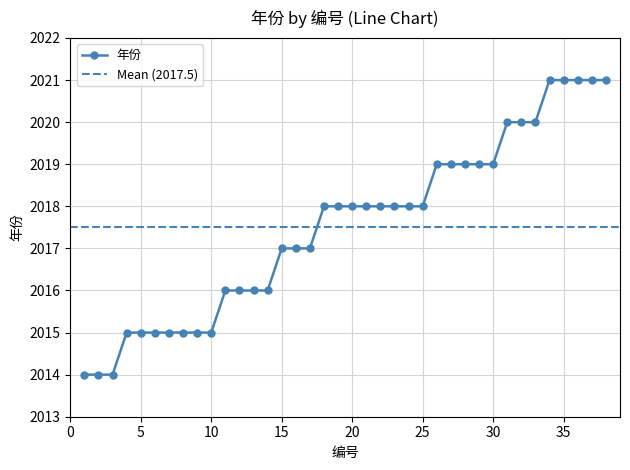

Which label corresponds to the largest value in the chart?

34